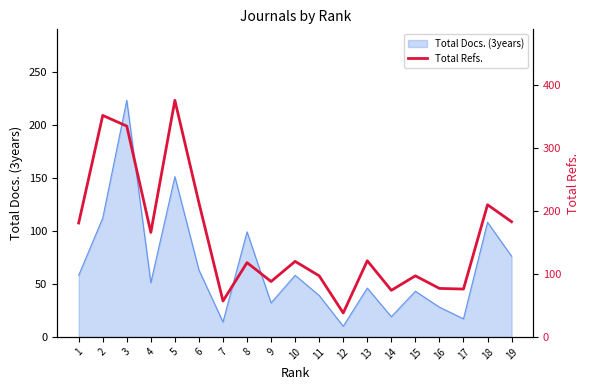

True or false: Total Docs. (3years) has a value of 17 at 17.

True